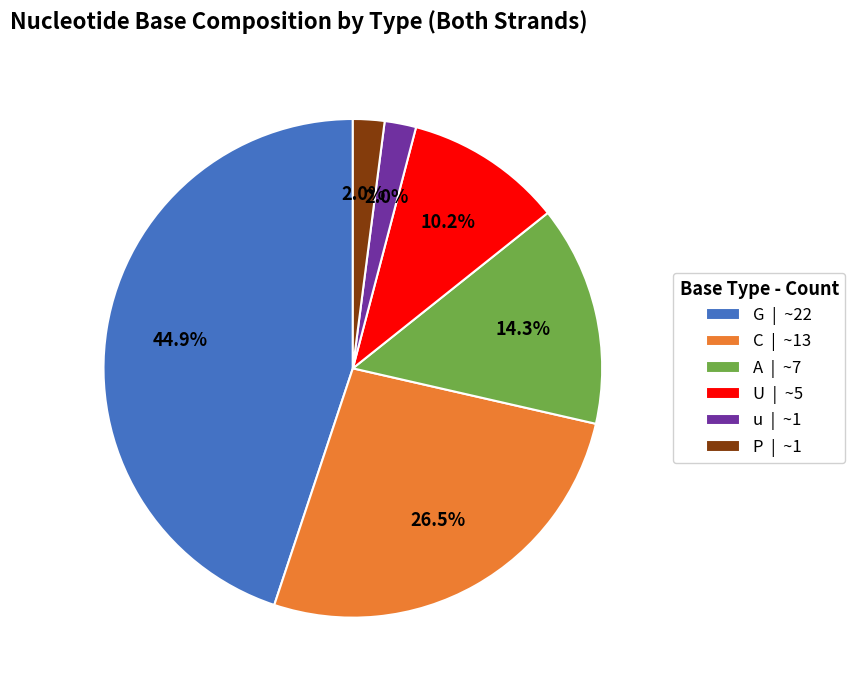

To the nearest percent, what portion does u represent?

2%